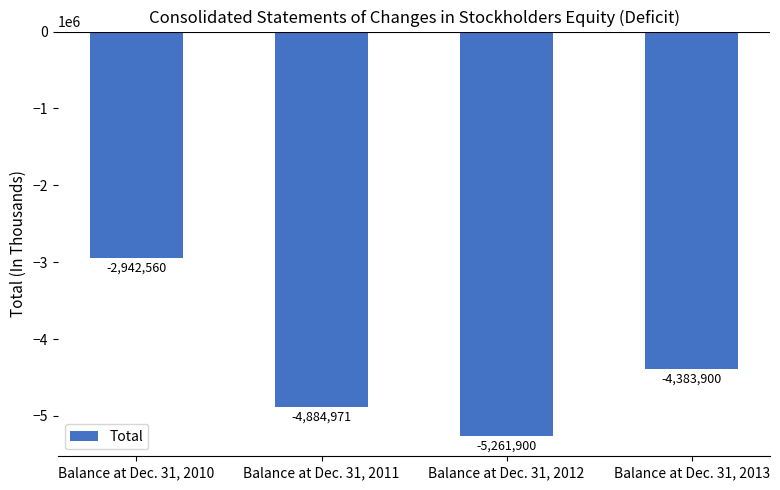

Count the number of categories in the chart.

4